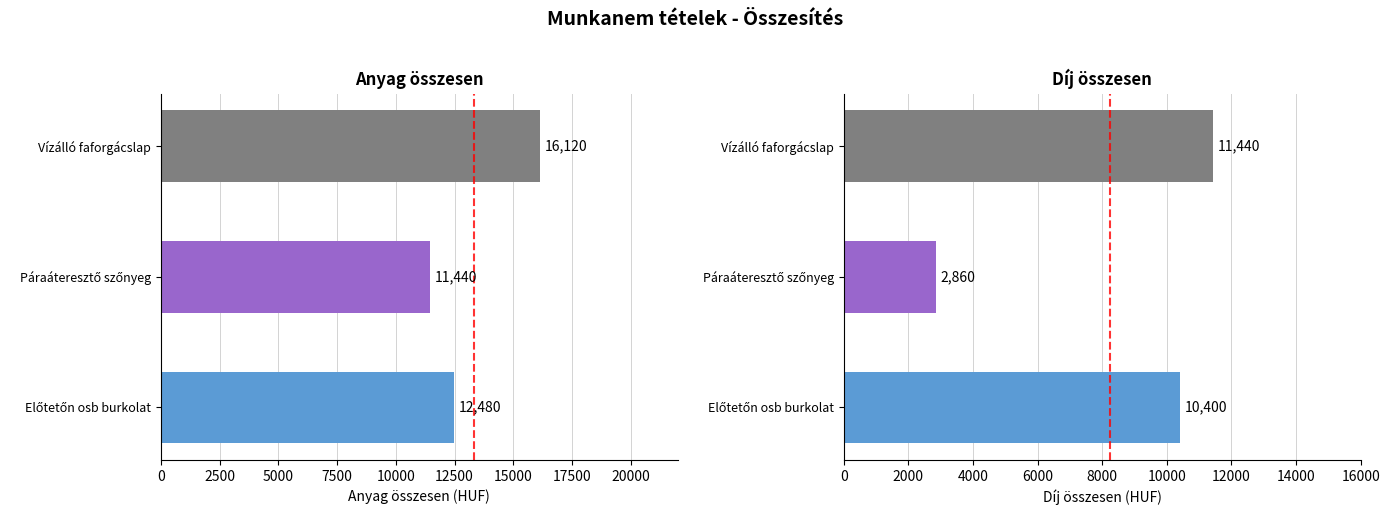

Which series changed the most between Előtetőn osb burkolat and Páraáteresztő szőnyeg?

Díj összesen